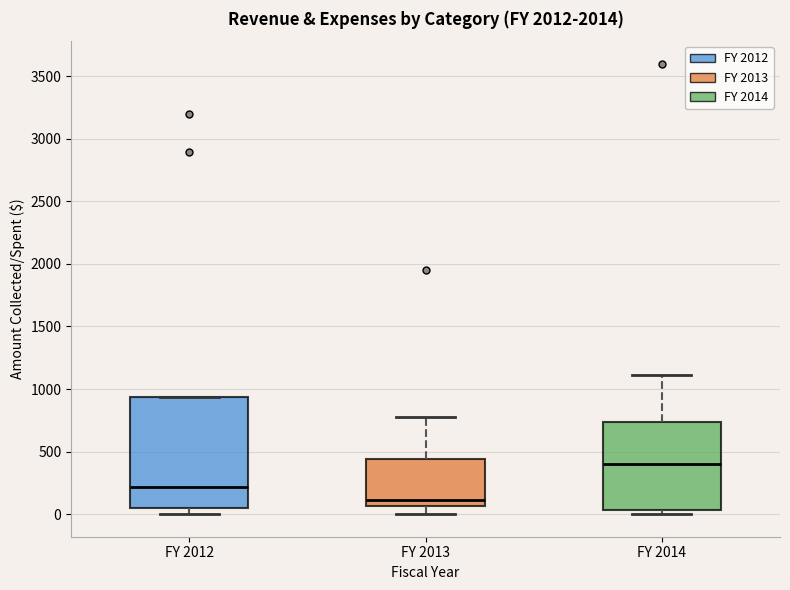

Reading left to right, read every box against the y-axis: the position of its median line, the range the box covers, and the ends of its whiskers. The values are not printed on the chart, so give them approximately, as read against the axis.

FY 2012: median 200, box 50 to 950, whiskers 0 to 950
FY 2013: median 100, box 50 to 450, whiskers 0 to 750
FY 2014: median 400, box 50 to 750, whiskers 0 to 1100